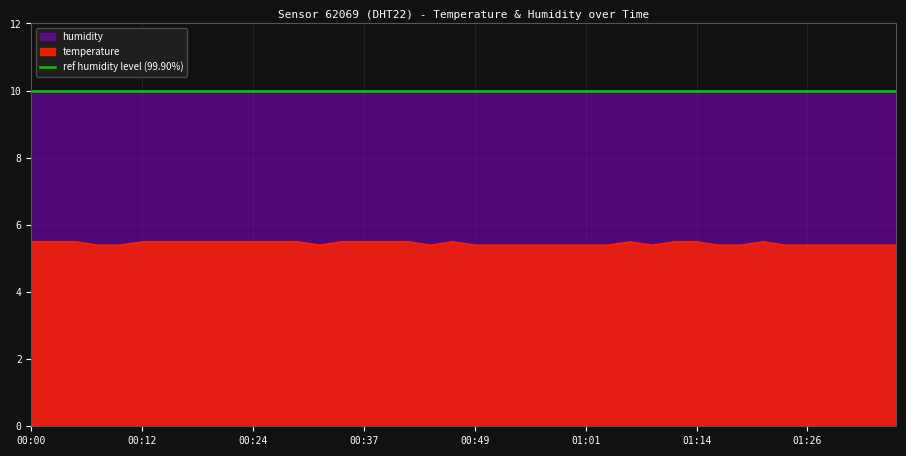

What is the value of the 26th point from the left?

5.4